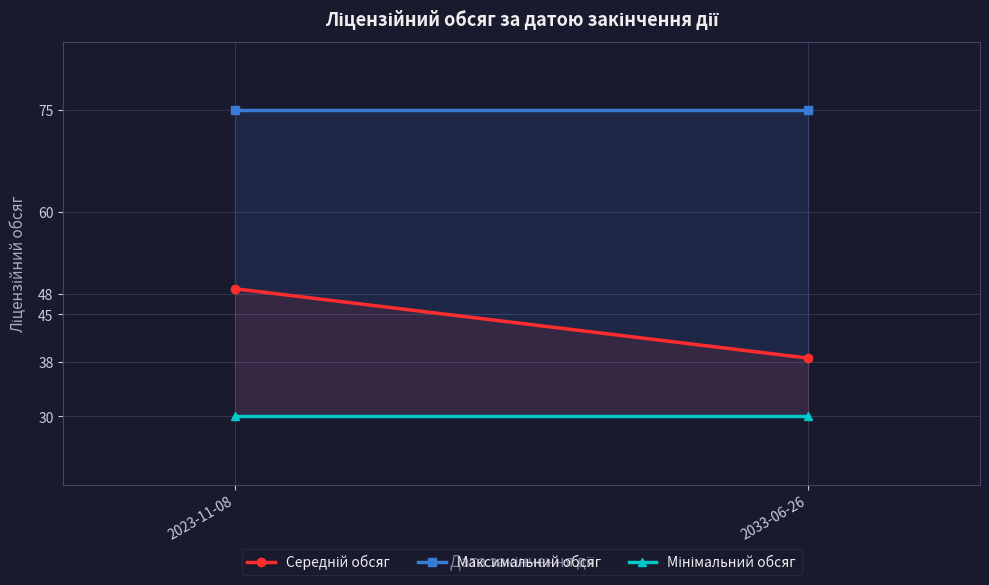

Reading left to right, transcribe all the data shown in this chart.

Середній обсяг: 48.8	38.6
Максимальний обсяг: 75.0	75.0
Мінімальний обсяг: 30.0	30.0